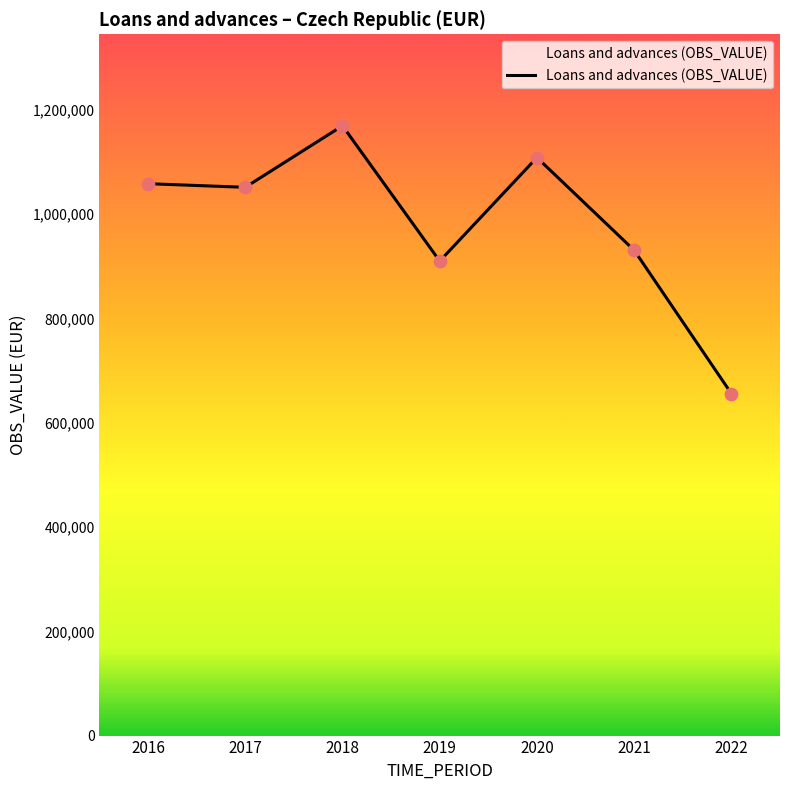

Approximately how many times larger is the value at 2022 compared to 2016?

0.6